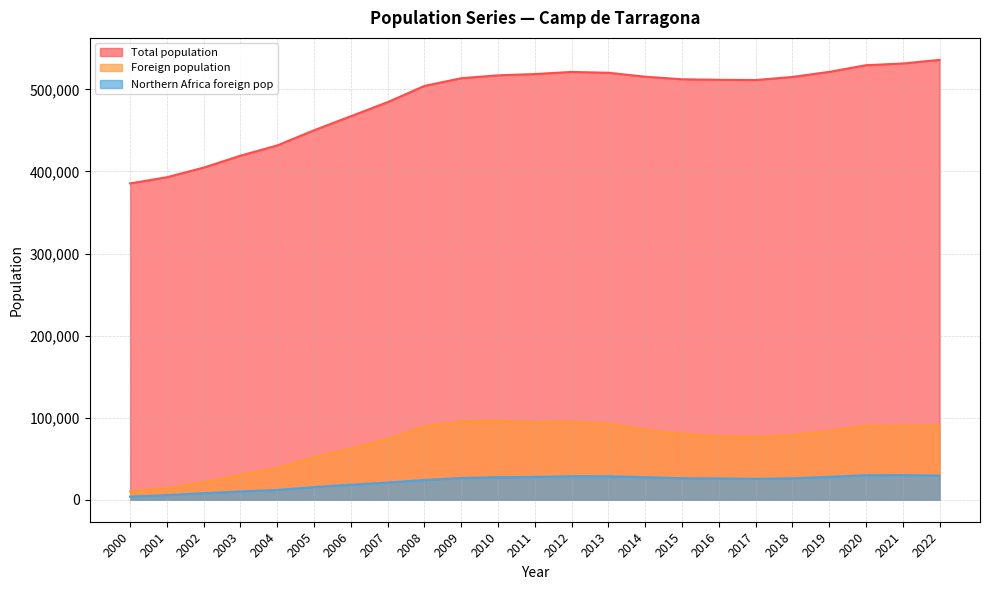

Rank the series at 2019 from highest to lowest value.

Total population, Foreign population, Northern Africa foreign pop